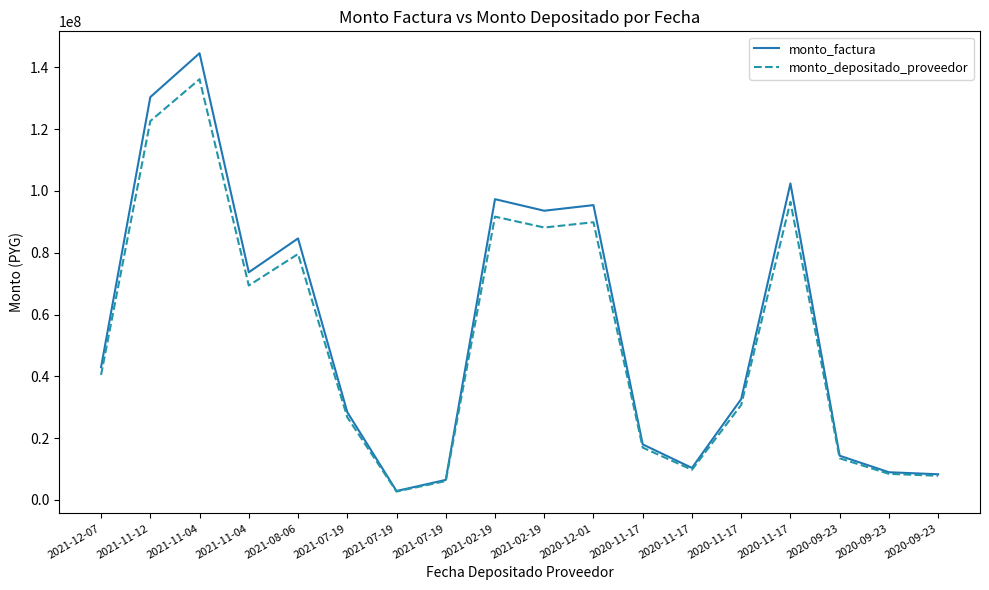

True or false: monto_depositado_proveedor and monto_factura cross at least once.

False